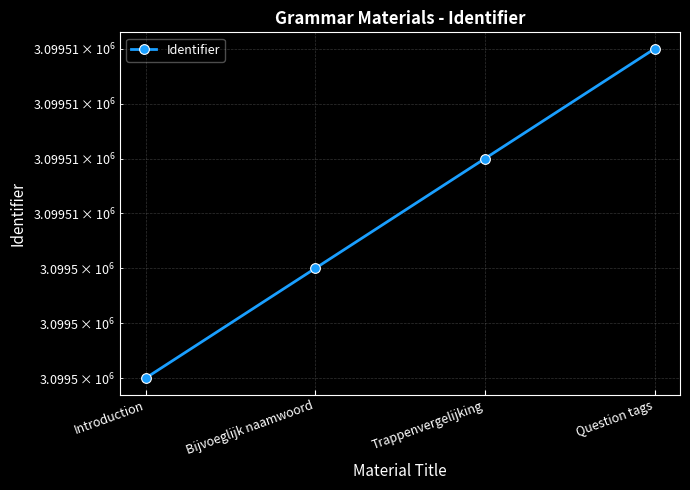

What is the minimum value shown in the chart?

3099503